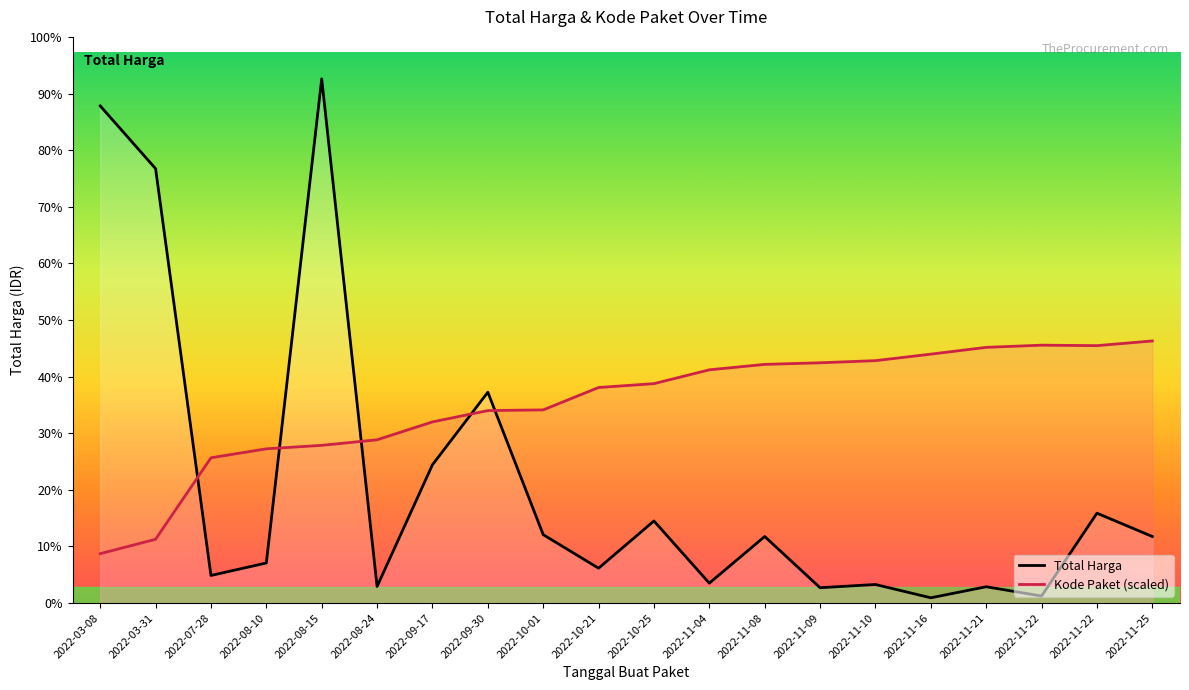

List the series in order of their peak value, highest first.

Total Harga, Kode Paket (scaled)